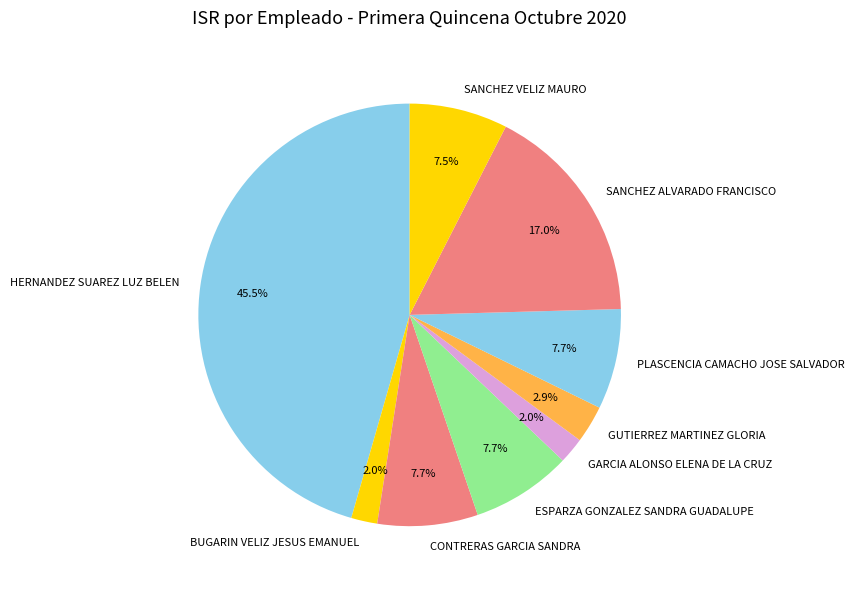

Does any single category account for the majority?

No